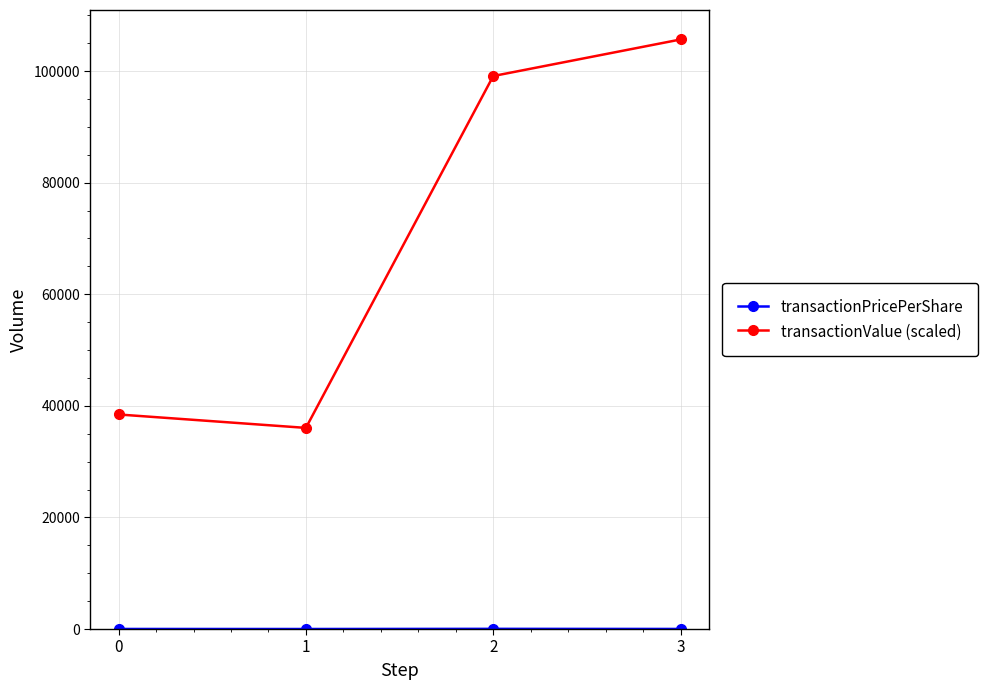

Is it true that transactionValue (scaled) equals 38456.0 at 0?

True